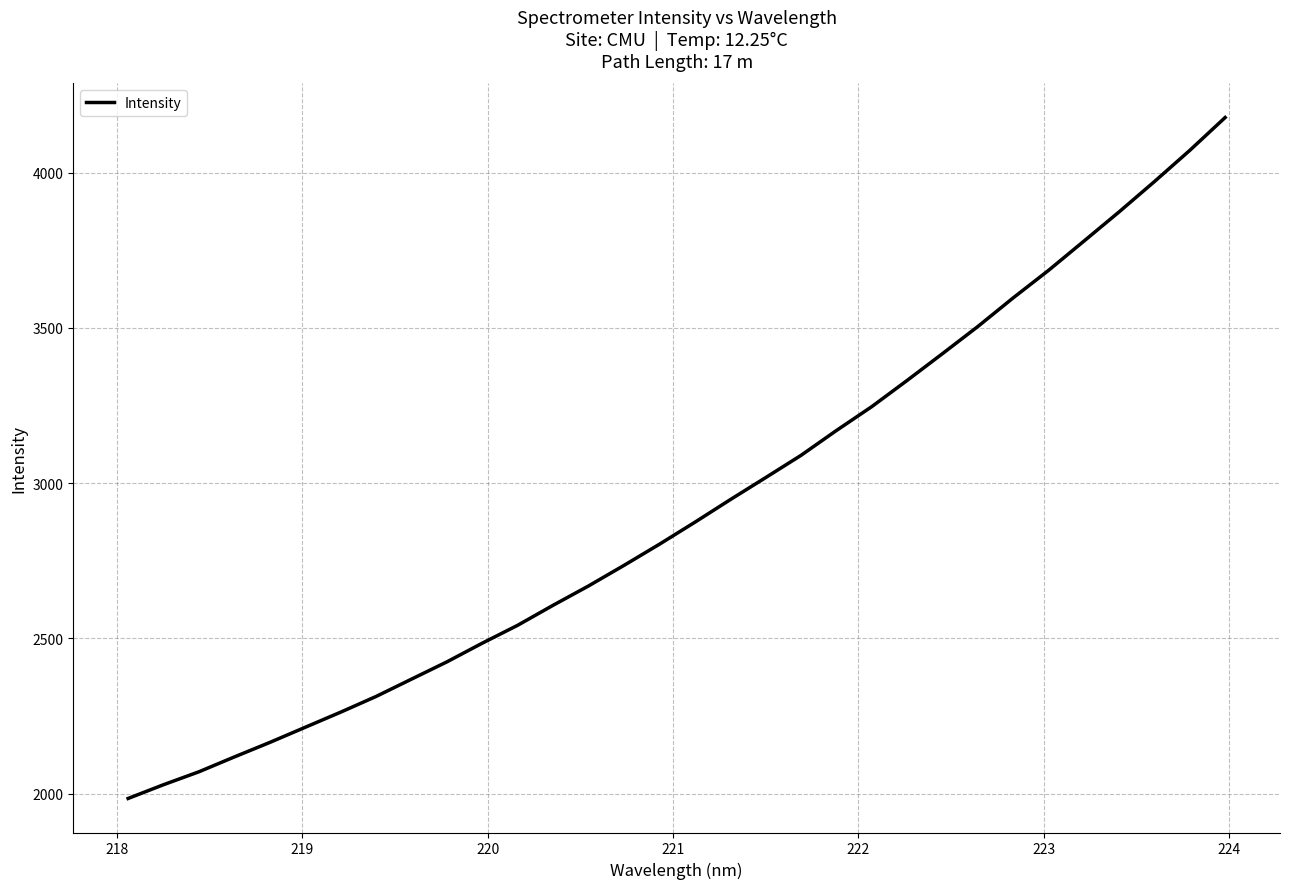

What is the minimum value shown in the chart?

1984.7